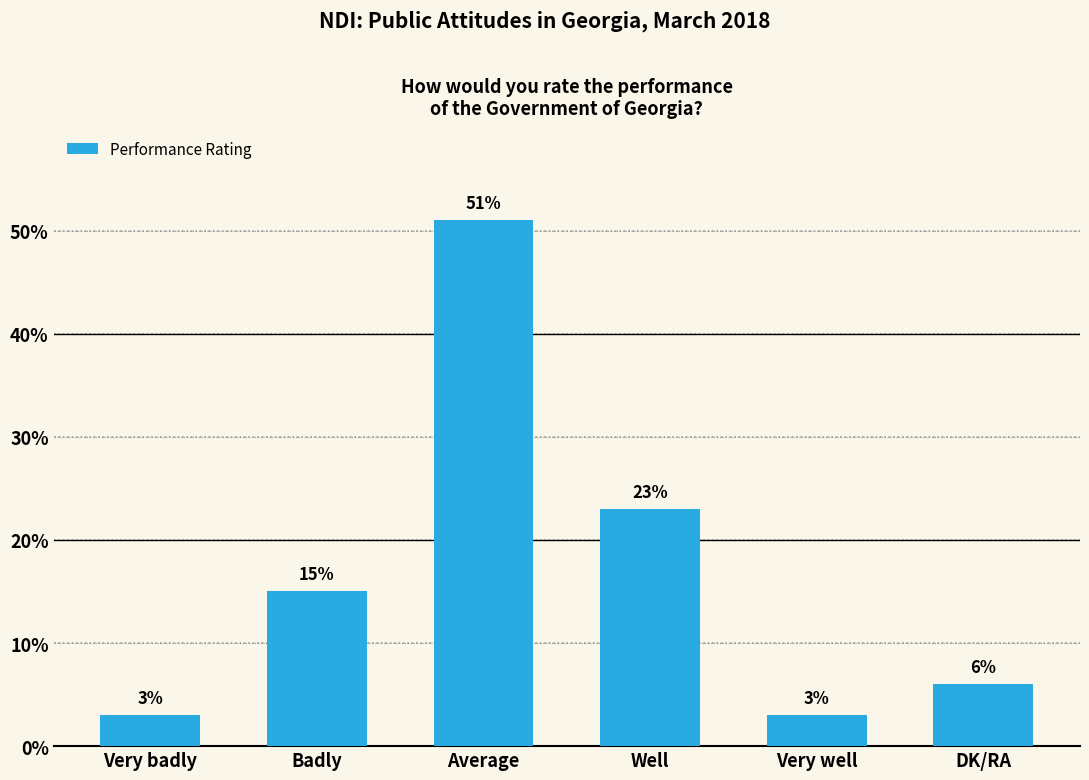

Reading left to right, list all the values displayed in this chart.

Very badly=3	Badly=15	Average=51	Well=23	Very well=3	DK/RA=6